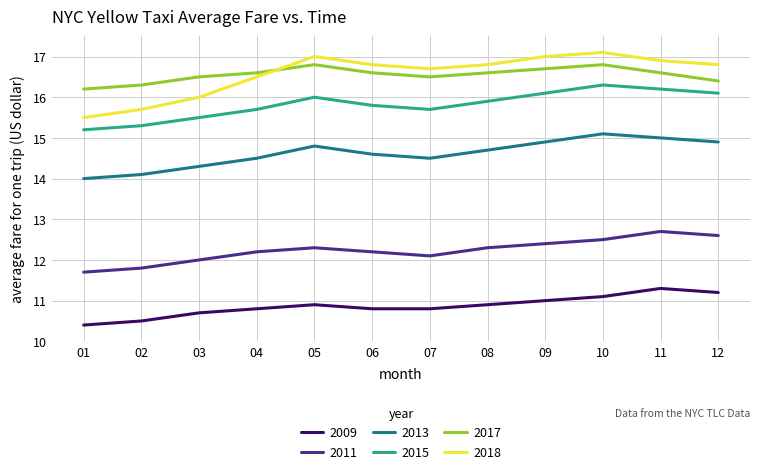

At how many categories does at least one series exceed 14?

12